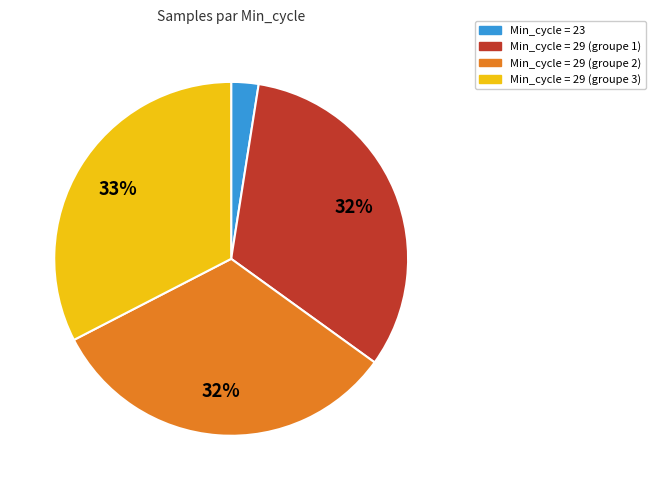

To the nearest percent, what is the average slice percentage?

25%